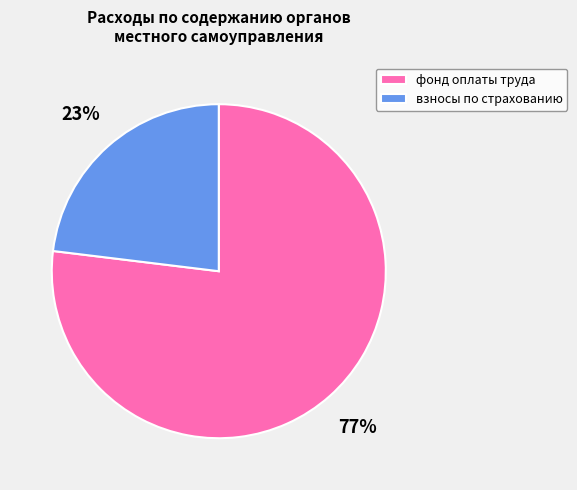

Do фонд оплаты труда and взносы по страхованию together represent more than half of the pie?

Yes